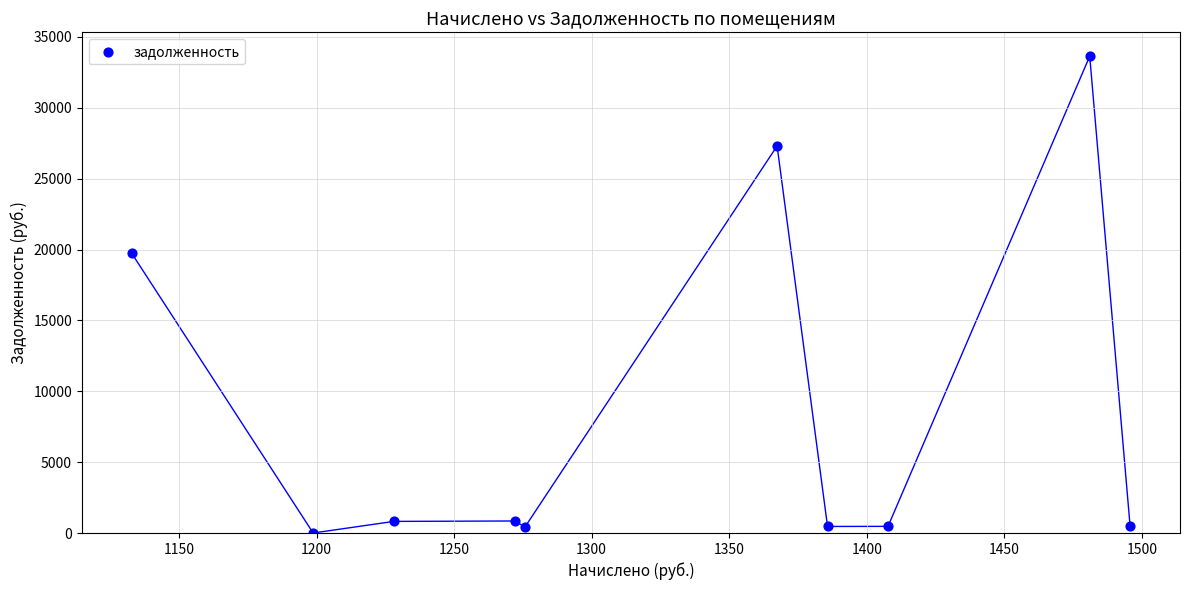

What is the range of X values (max minus min)?

362.9